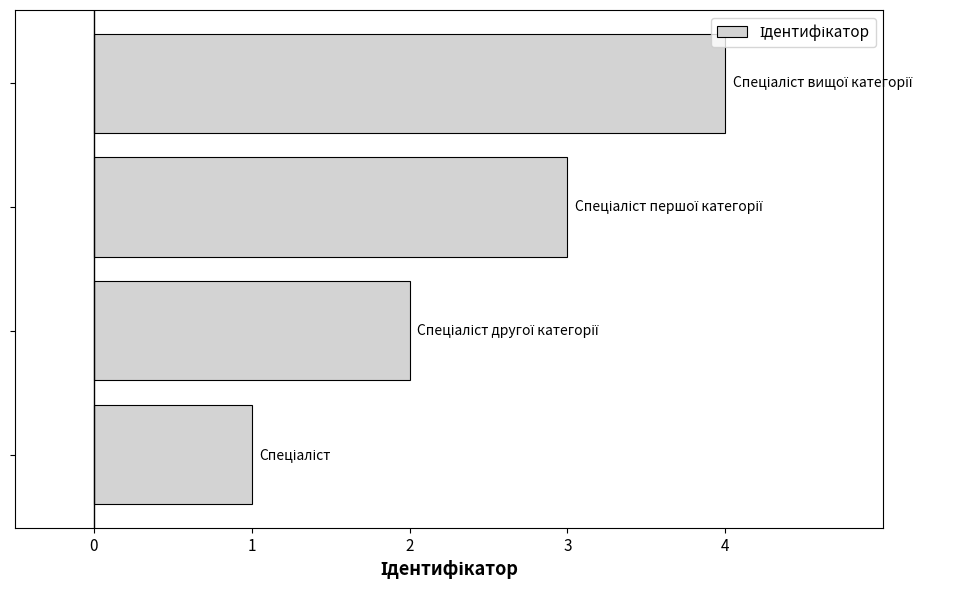

What is the sum of all values?

10